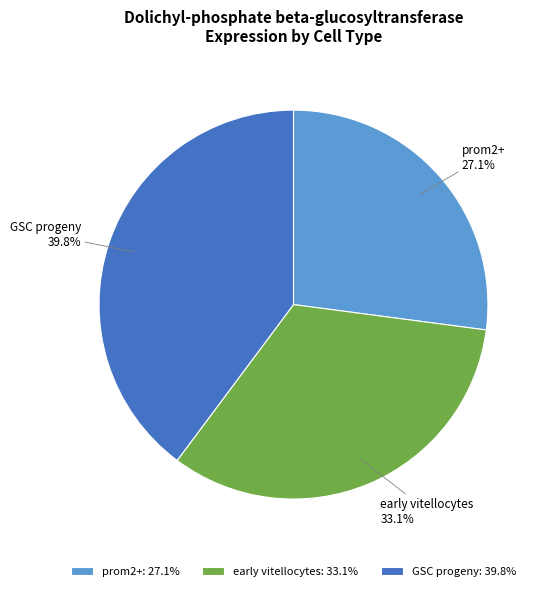

How many slices are in this pie chart?

3